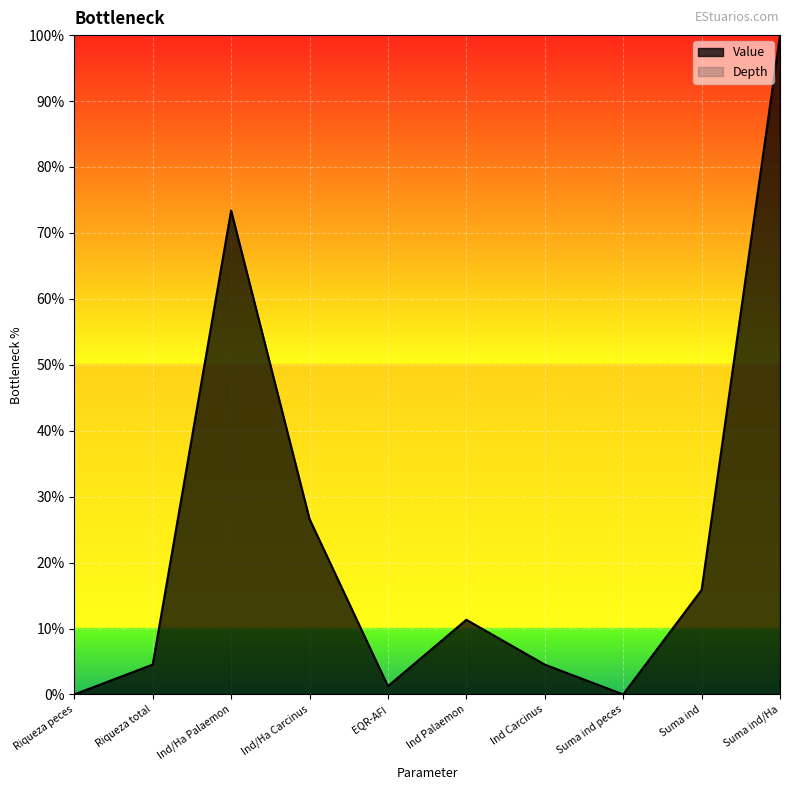

What is the value of the 6th point from the left?

11.3